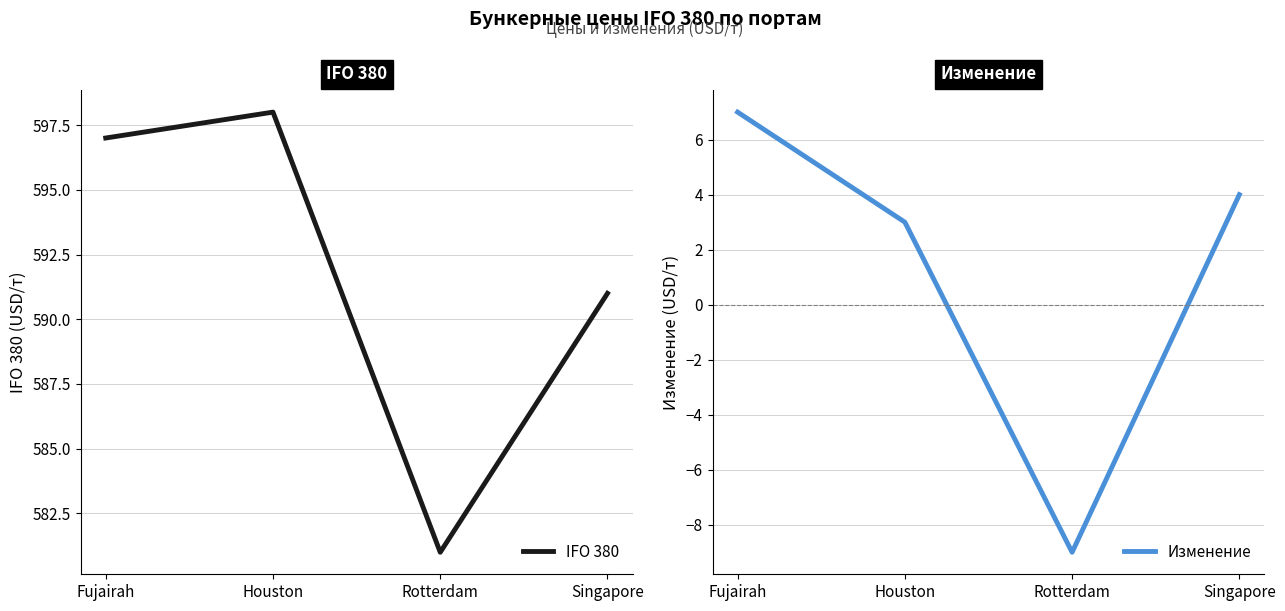

At which label is IFO 380 closest to 589?

Singapore